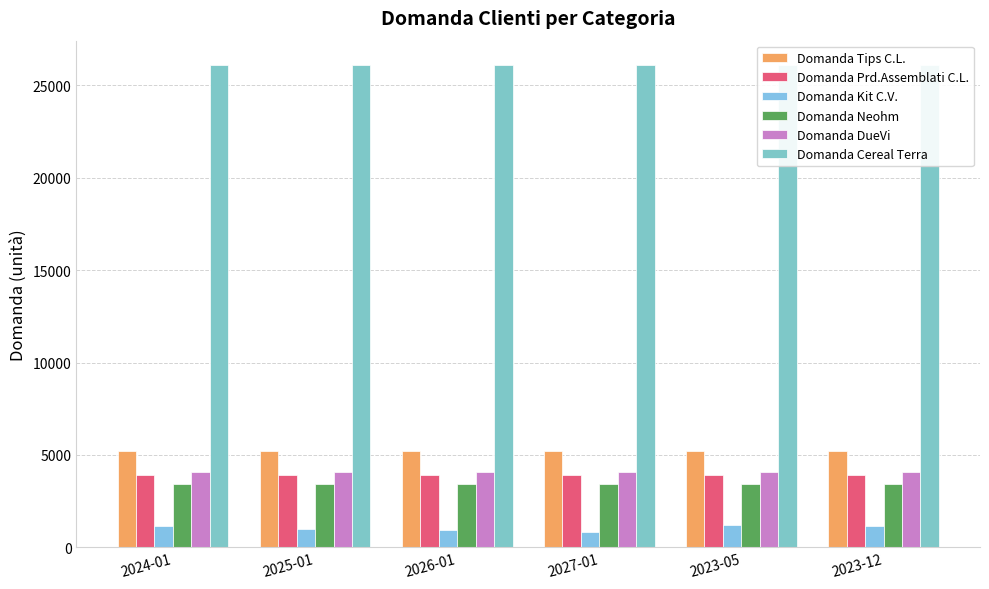

At which label does Domanda Kit C.V. first exceed 1129?

2024-01